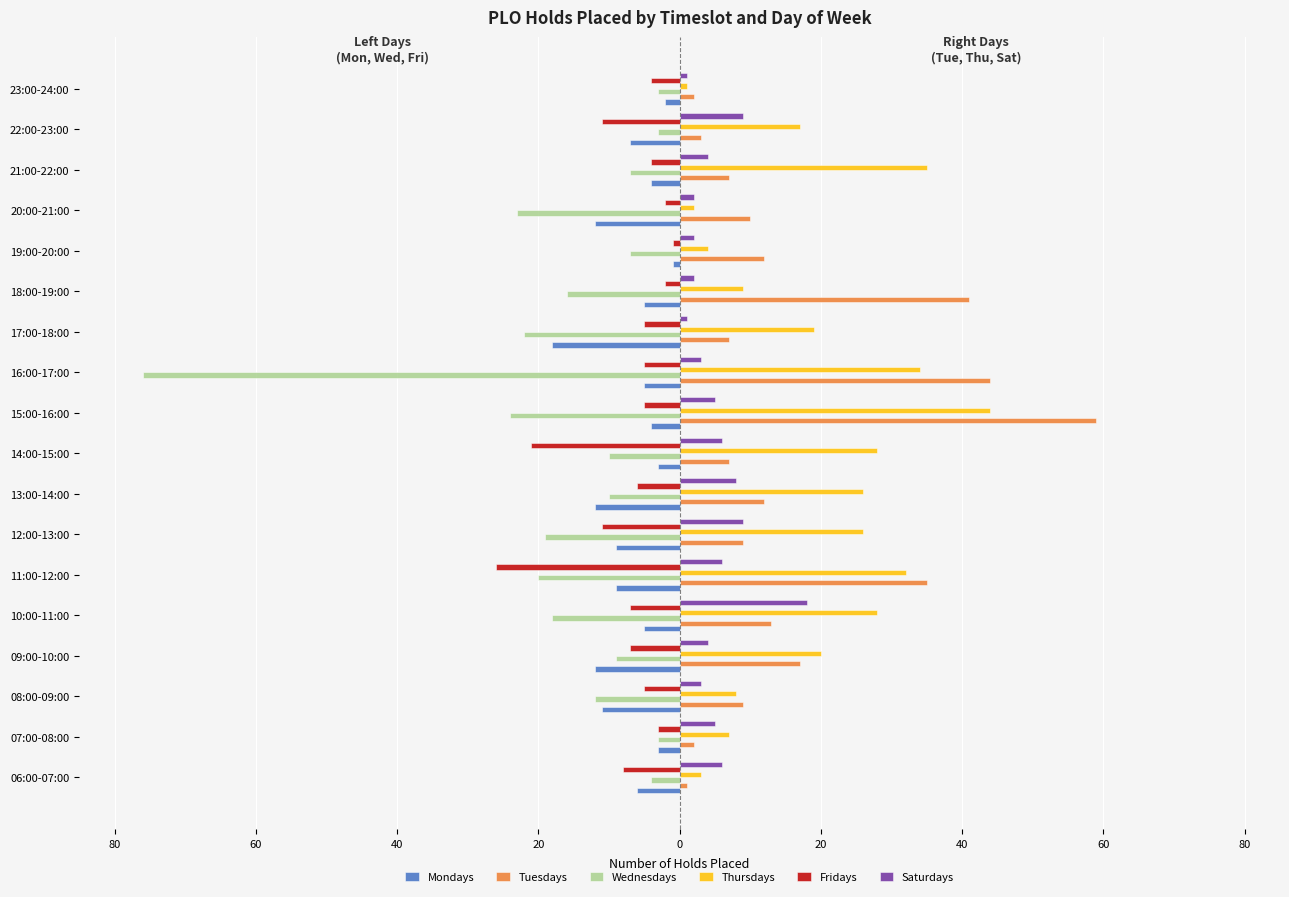

What are all the series names shown in the legend?

Mondays, Tuesdays, Wednesdays, Thursdays, Fridays, Saturdays